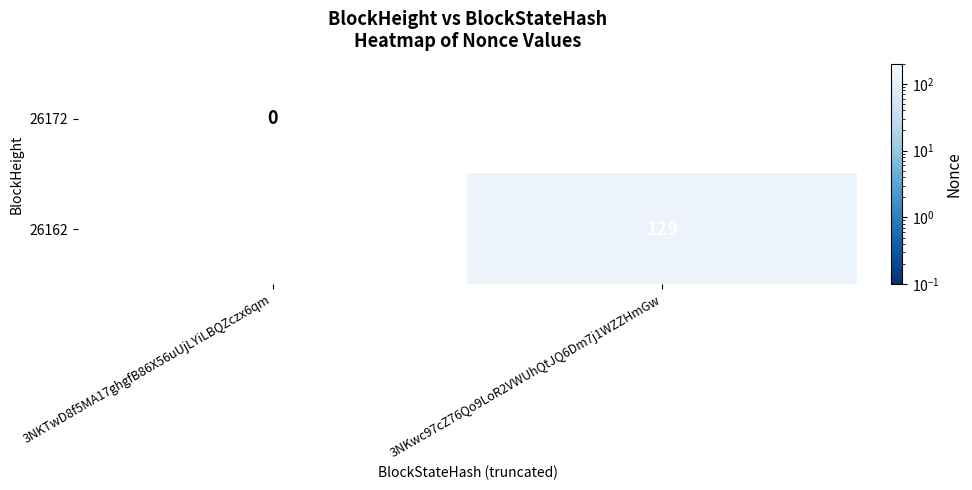

Is it true that 26162 equals 222 at 3NKwc97cZ76Qo9LoR2VWUhQtJQ6Dm7j1WZZHmGw?

False